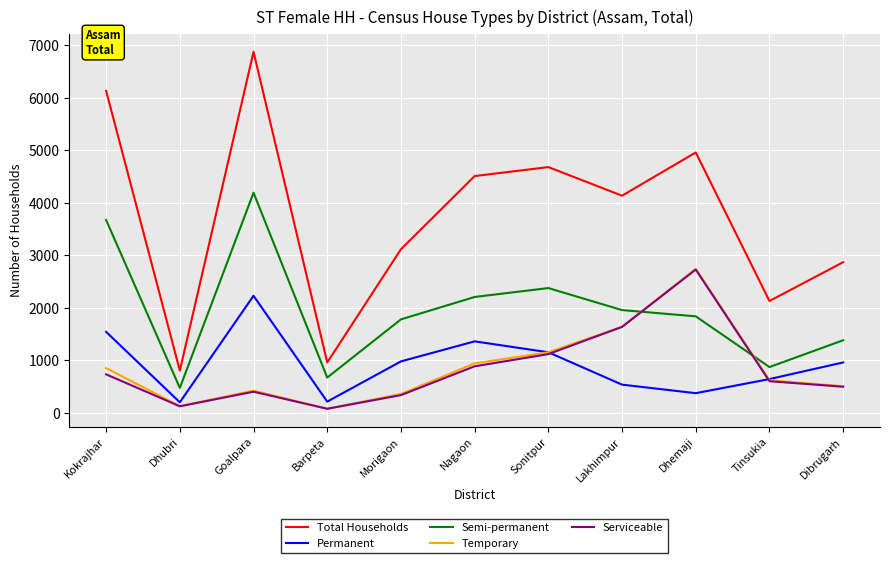

Between which two adjacent categories do Semi-permanent and Serviceable first intersect?

Lakhimpur and Dhemaji